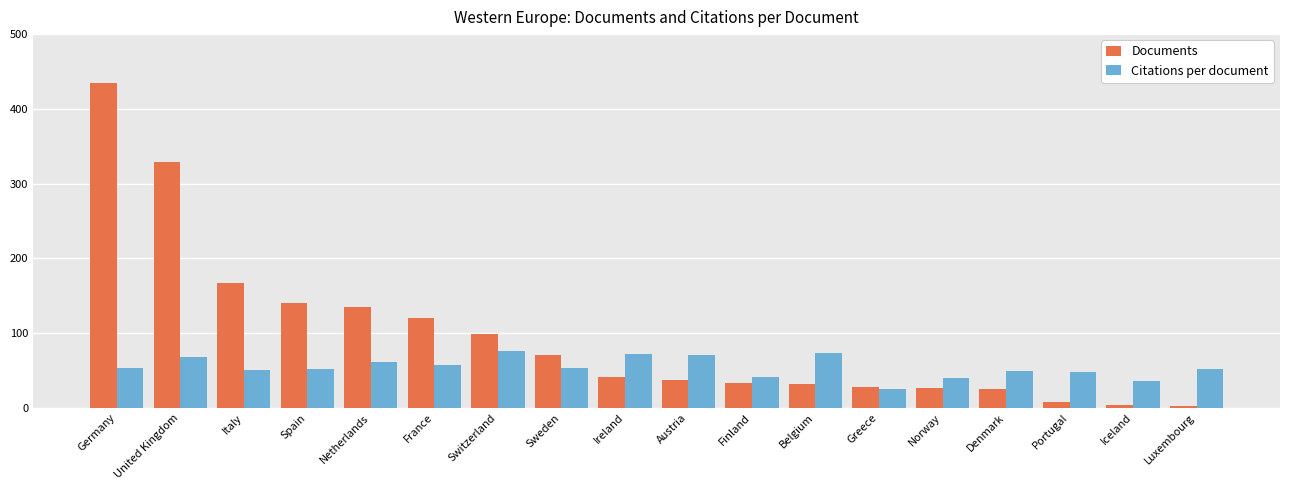

Is the value of Documents at Greece greater than the value of Citations per document at France?

No